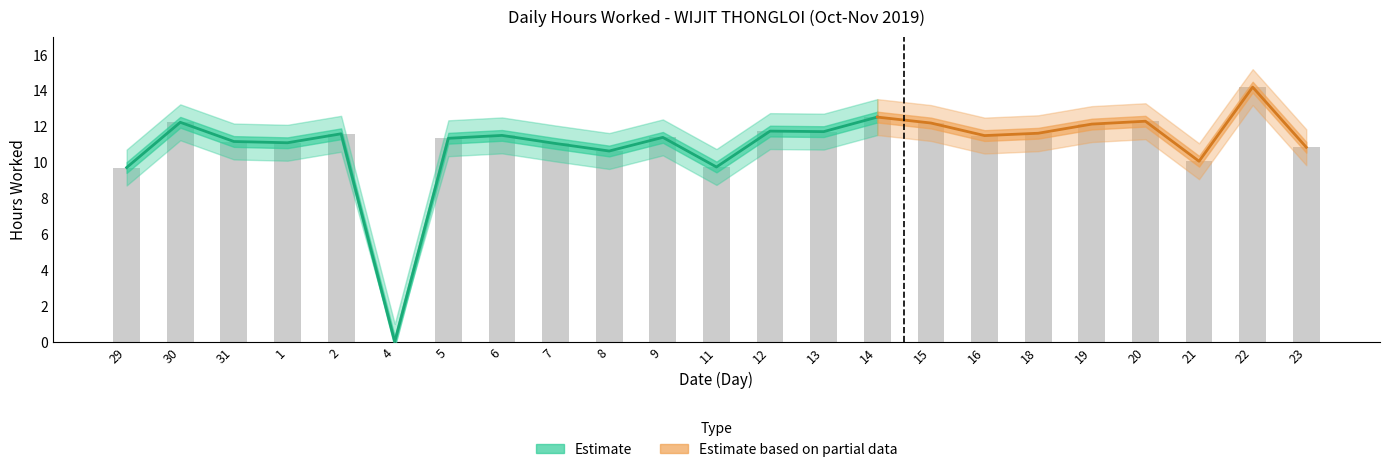

True or false: Lower Bound has a value of 11.2 at 15.

True